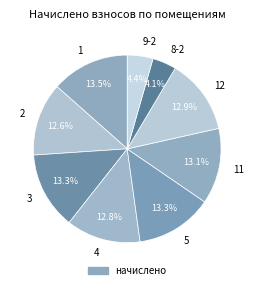

Do 4 and 11 together represent more than half of the pie?

No